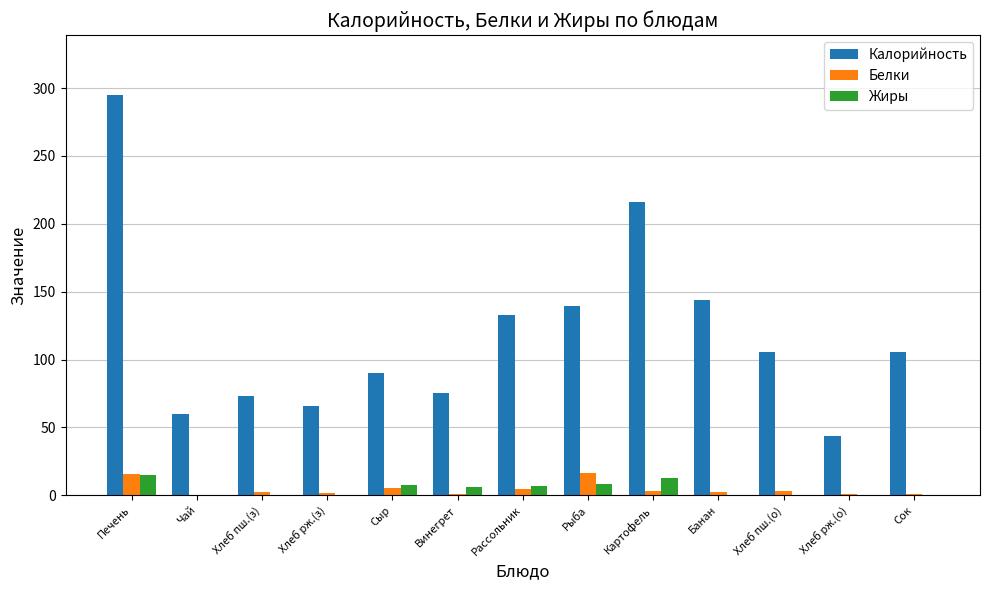

Is the value of Калорийность at Хлеб пш.(о) greater than the value of Белки at Сок?

Yes